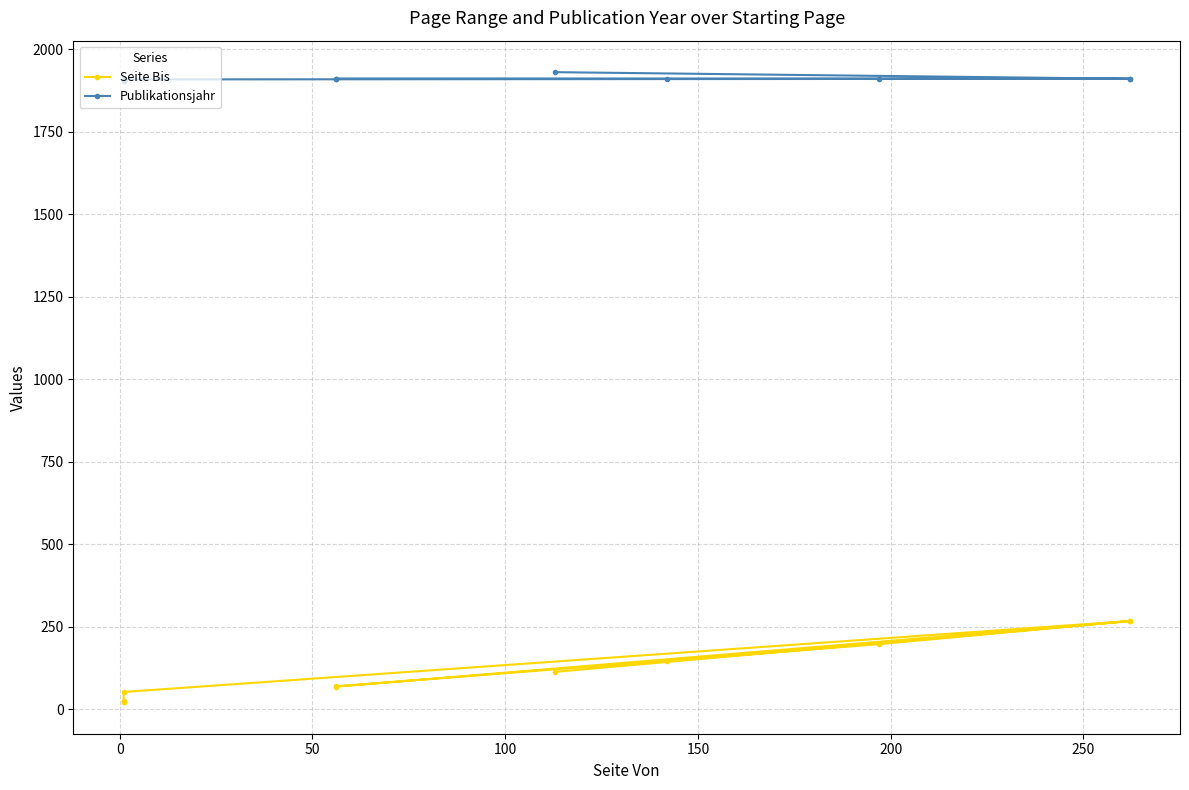

Which series has the widest spread of values?

Seite Bis